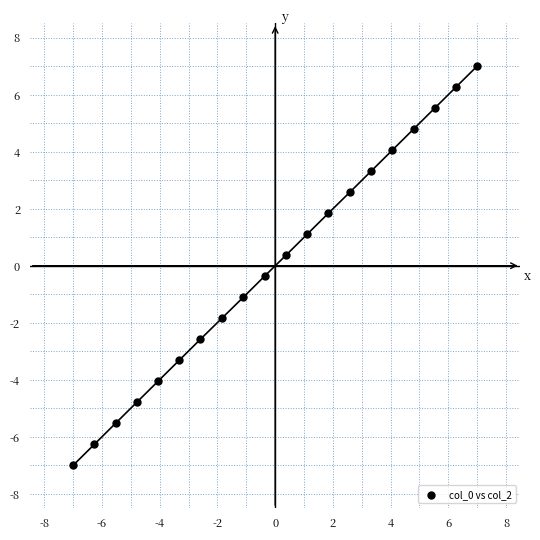

What is the range of X values (max minus min)?

14.0